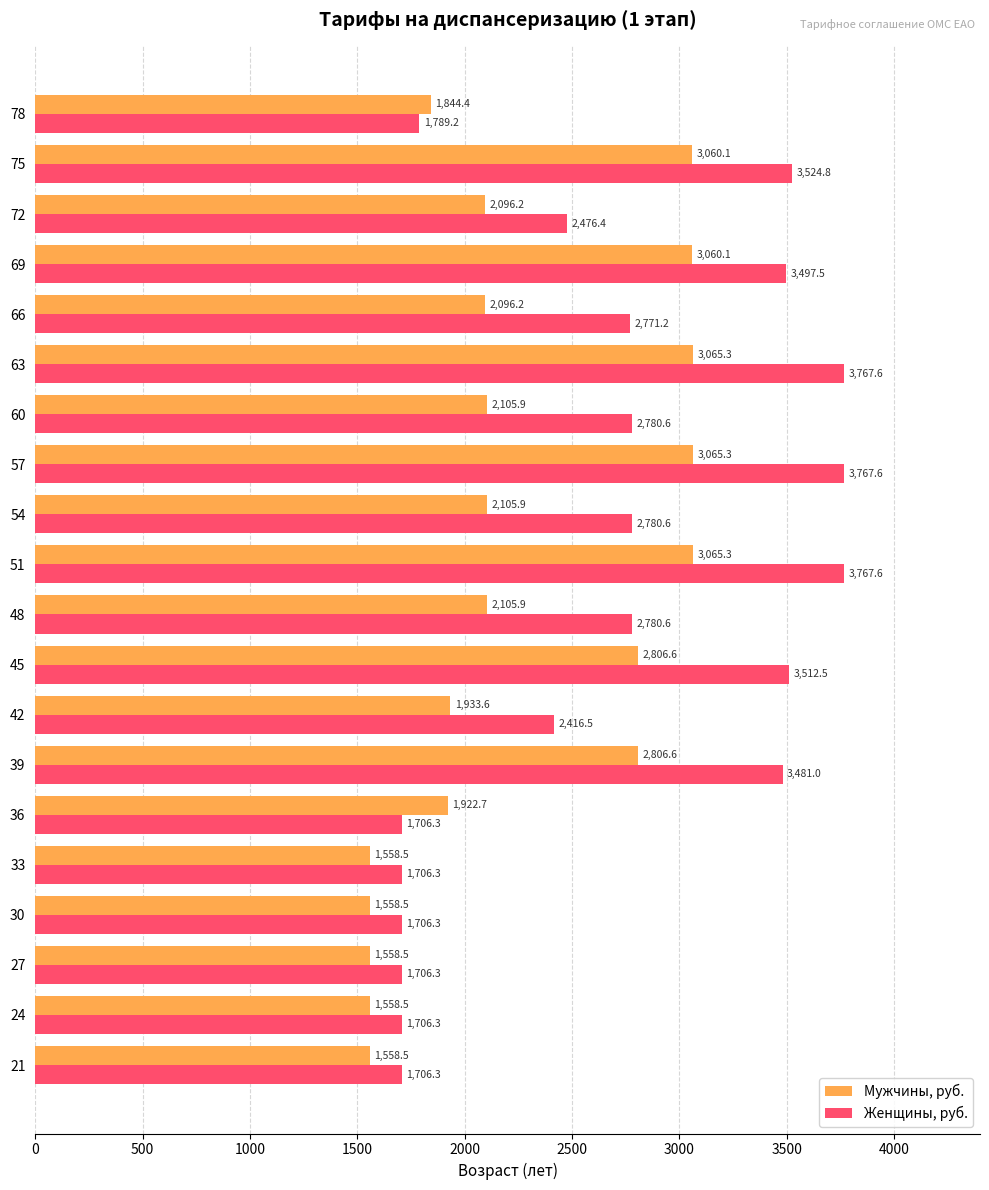

Which series has the largest total across all categories?

Женщины, руб.